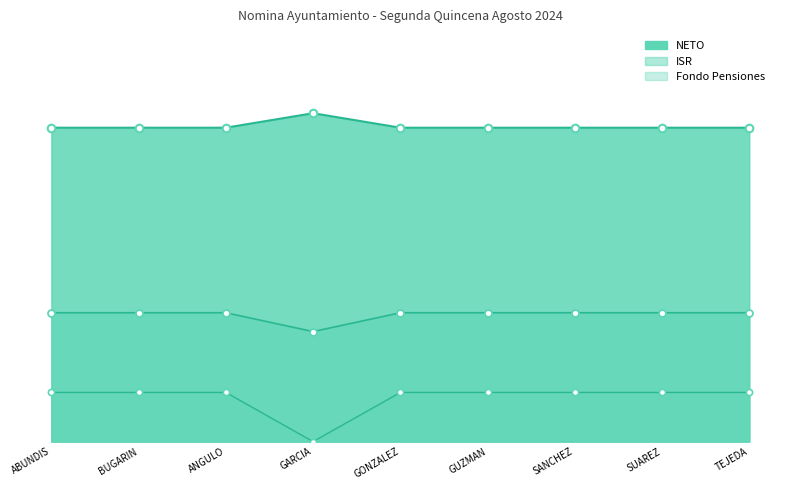

Which series has the largest total across all categories?

NETO